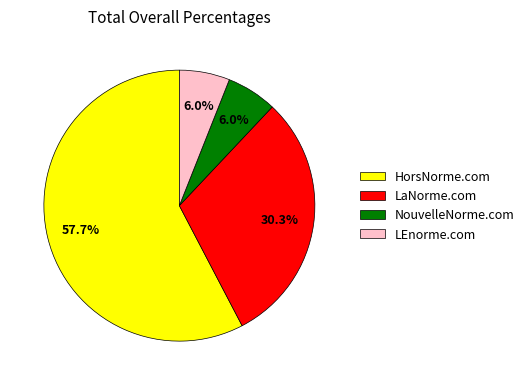

To the nearest percent, what is the average slice percentage?

25%